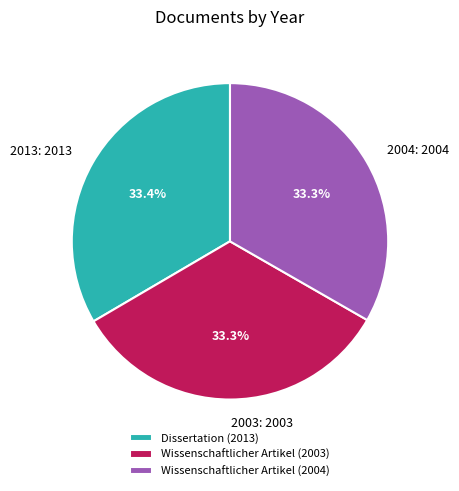

What percentage is NOT represented by Wissenschaftlicher Artikel (2003)?

66.7%